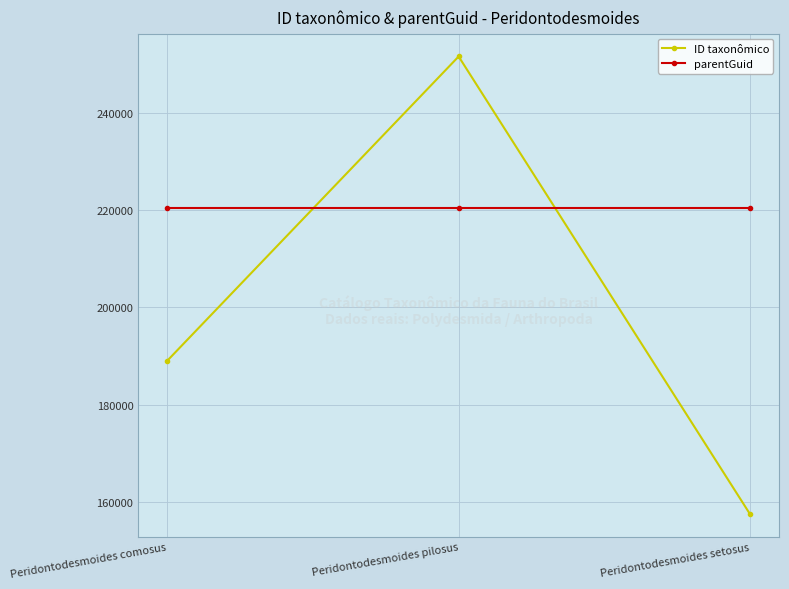

Which label corresponds to the smallest value in the chart?

Peridontodesmoides setosus